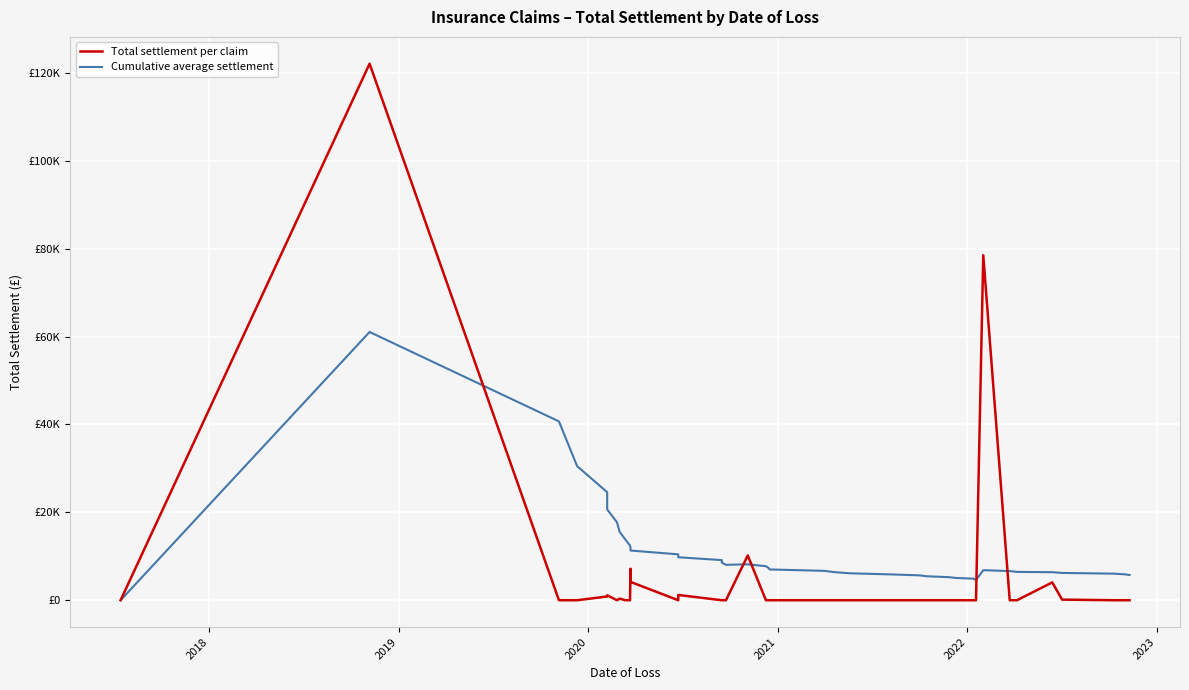

Where does the Cumulative average settlement series first go above 7006?

2018